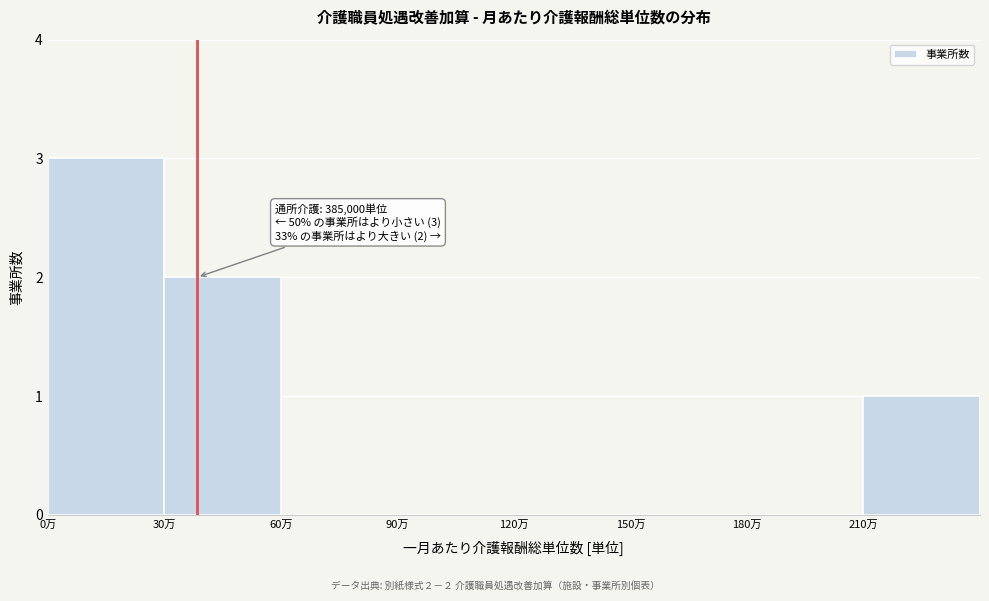

Reading right to left, what are all the values shown in this chart?

210万=1	180万=0	150万=0	120万=0	90万=0	60万=0	30万=2	0万=3